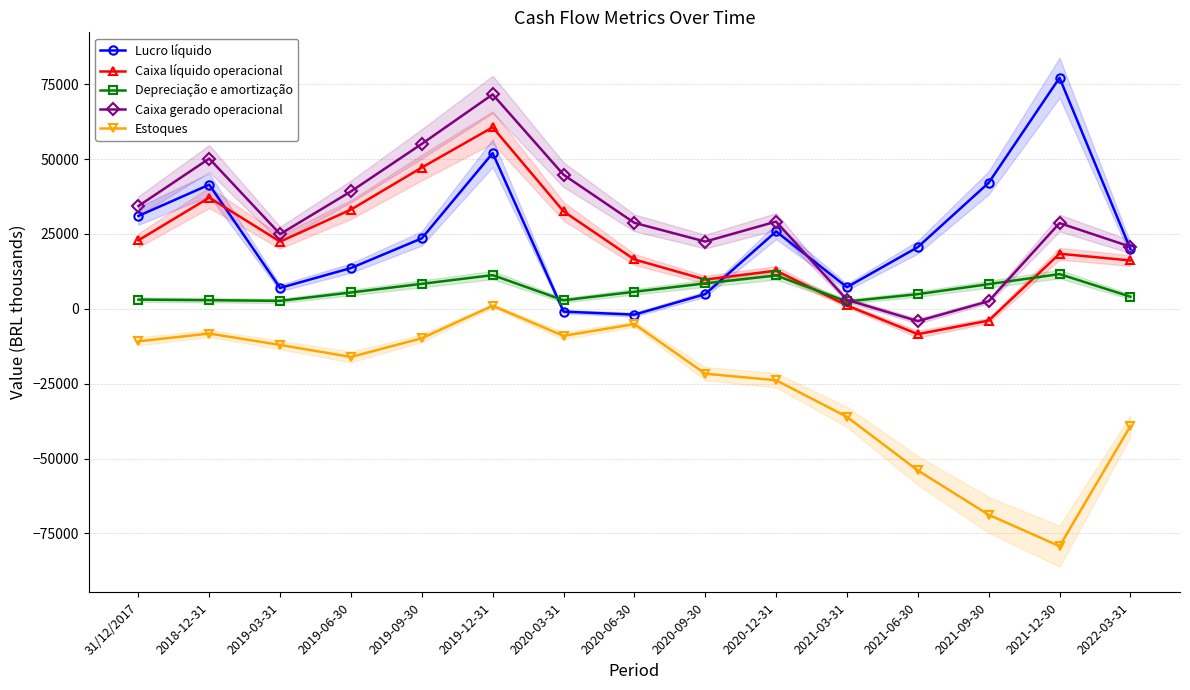

Where do Caixa gerado operacional and Depreciação e amortização first cross each other?

2021-03-31 and 2021-06-30